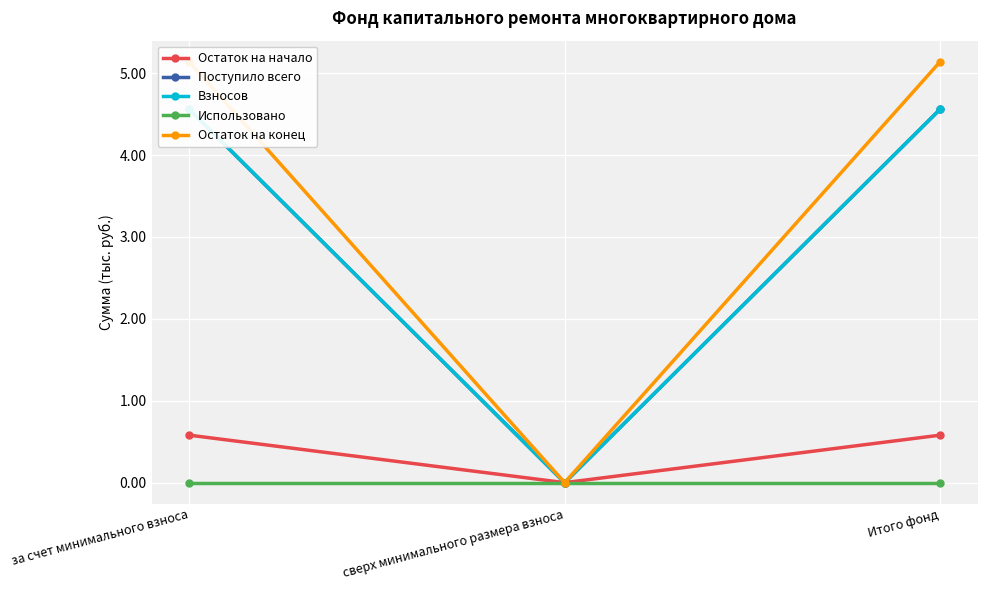

What are all the series names shown in the legend?

Остаток на начало, Поступило всего, Взносов, Использовано, Остаток на конец